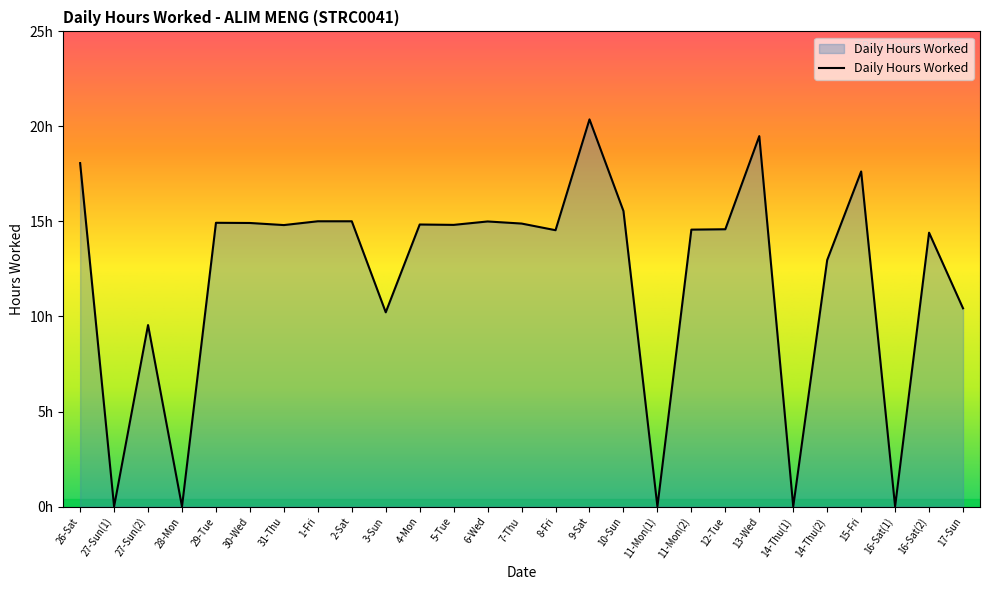

Reading left to right, list all the values displayed in this chart.

18.1	0.0	9.6	0.0	14.9	14.9	14.8	15.0	15.0	10.2	14.8	14.8	15.0	14.9	14.5	20.4	15.6	0.0	14.6	14.6	19.5	0.0	13.0	17.6	0.0	14.4	10.4